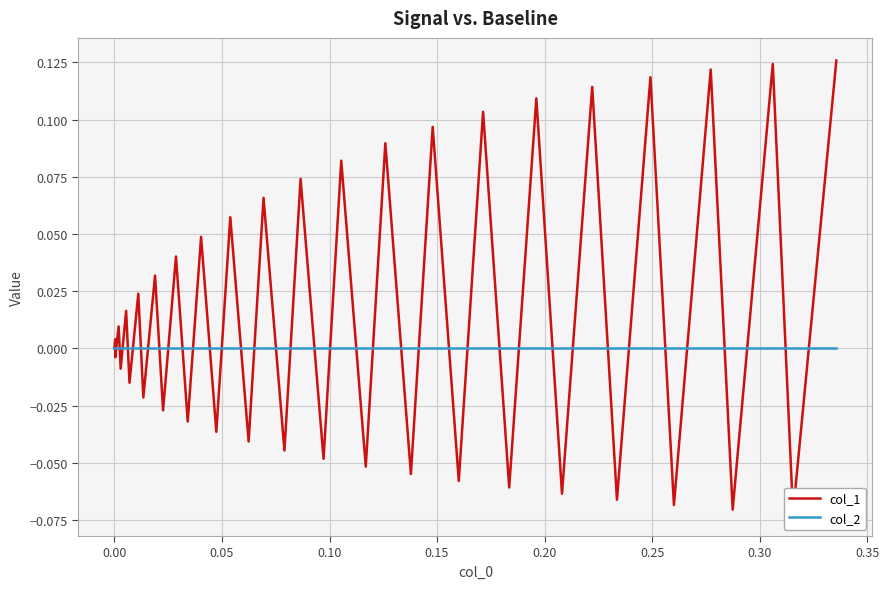

Count the number of data series in this chart.

2